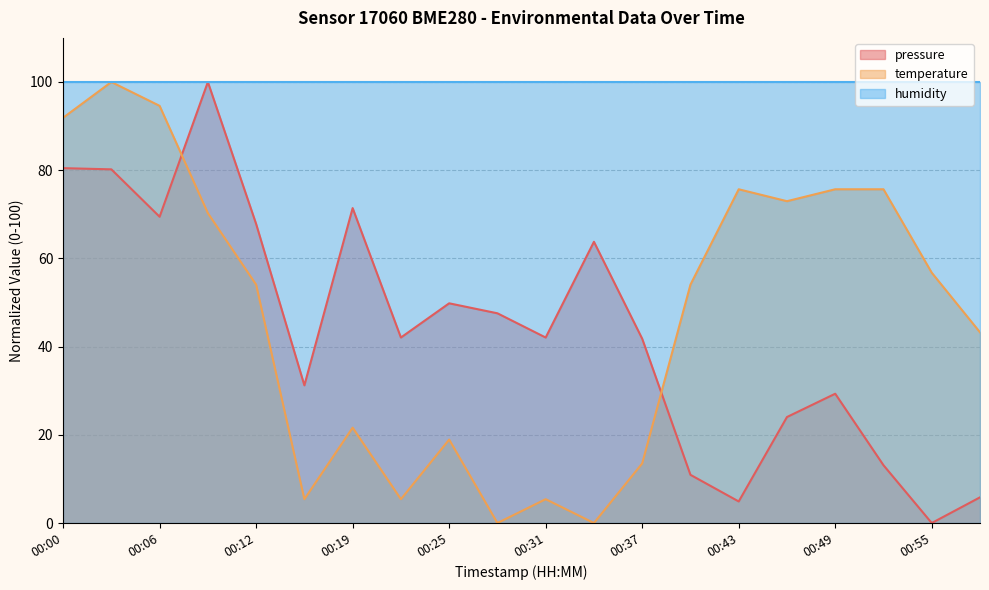

True or false: temperature has a value of 73.0 at 00:46.

True